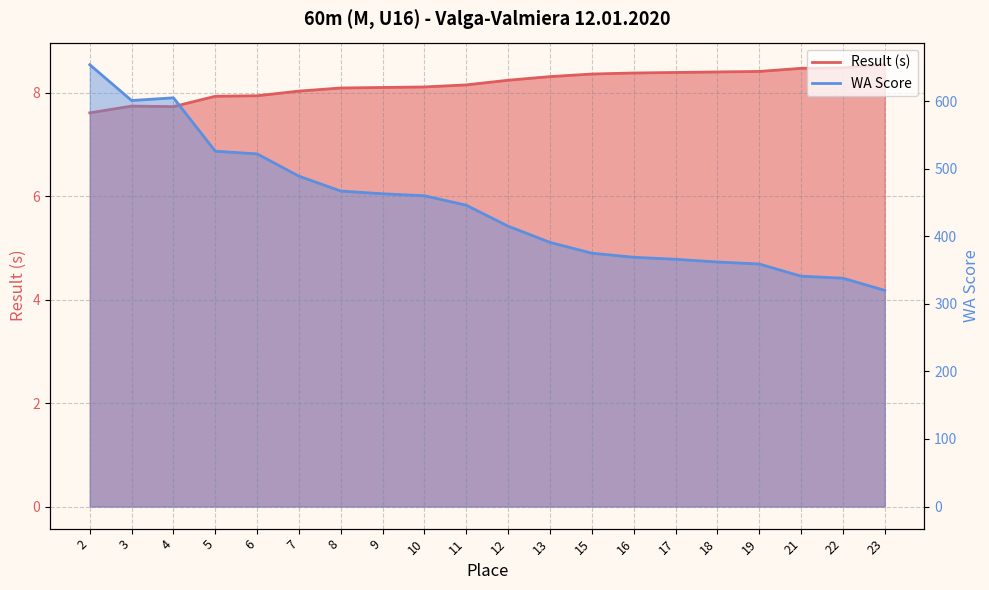

Is the value of Result (s) at 9 greater than the value of WA Score at 9?

No